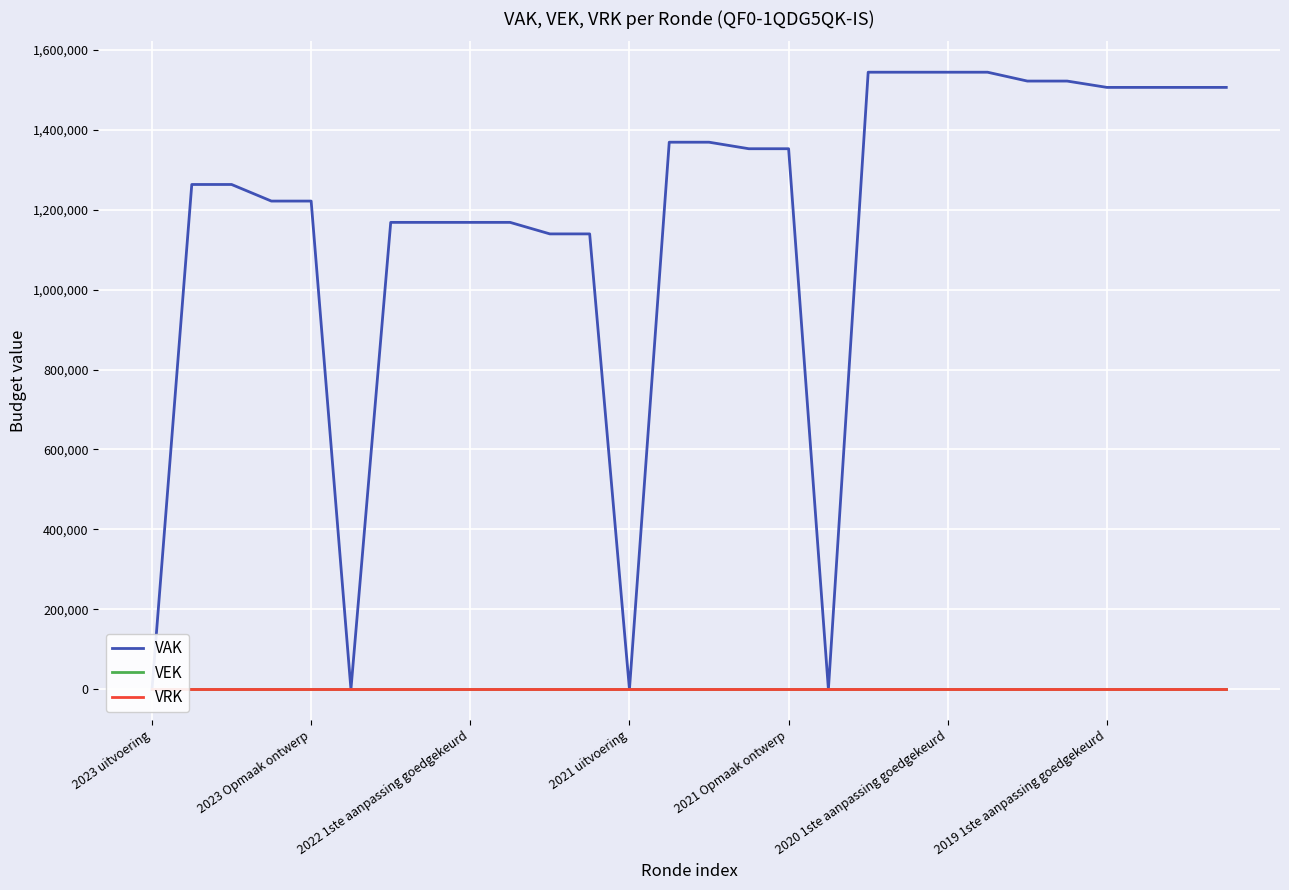

At which category is the sum across all series the highest?

18